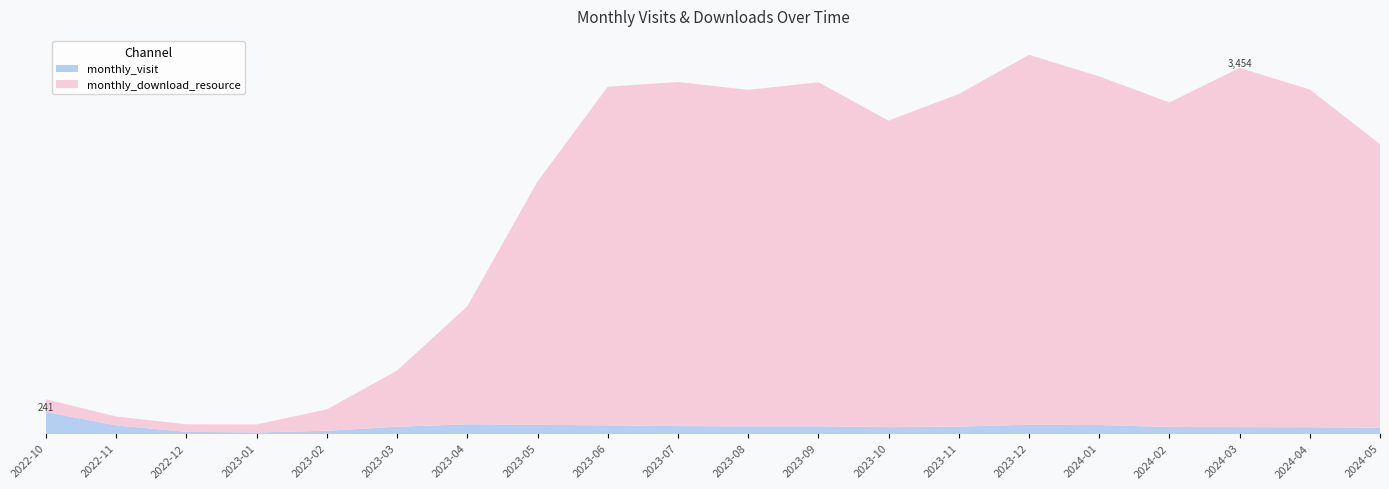

What are all the series names shown in the legend?

monthly_visit, monthly_download_resource